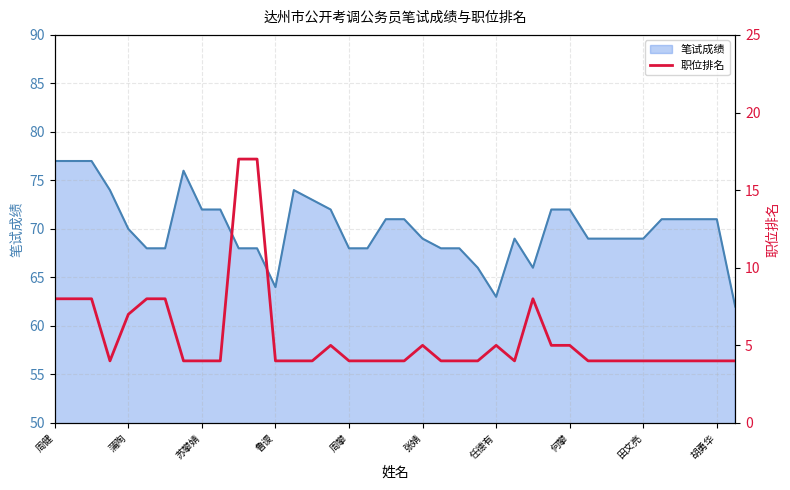

Is it true that the value at 26 is 3?

False